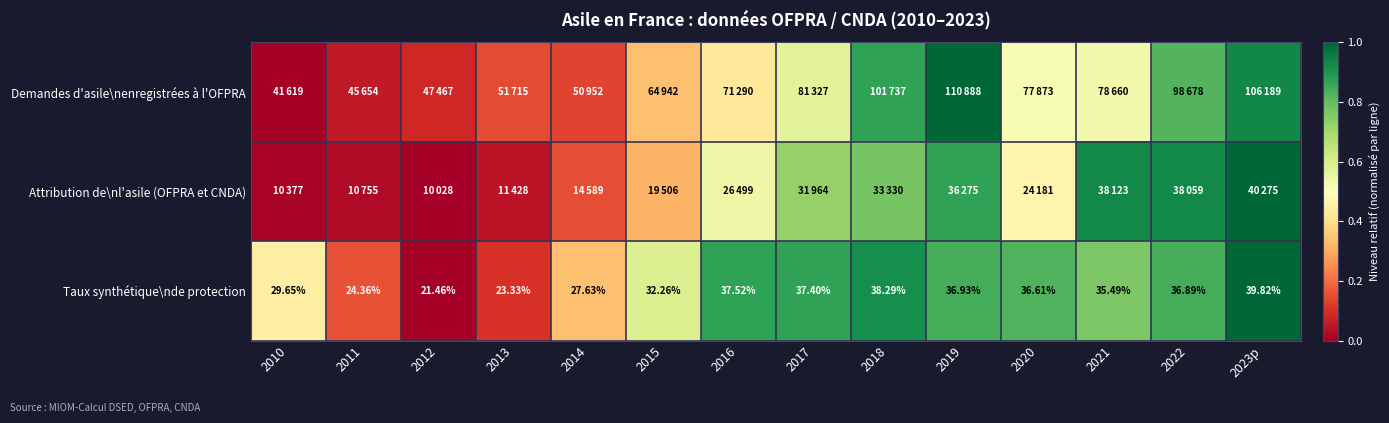

Between 2015 and 2023p, which series saw the biggest shift?

Attribution de\nl'asile (OFPRA et CNDA)